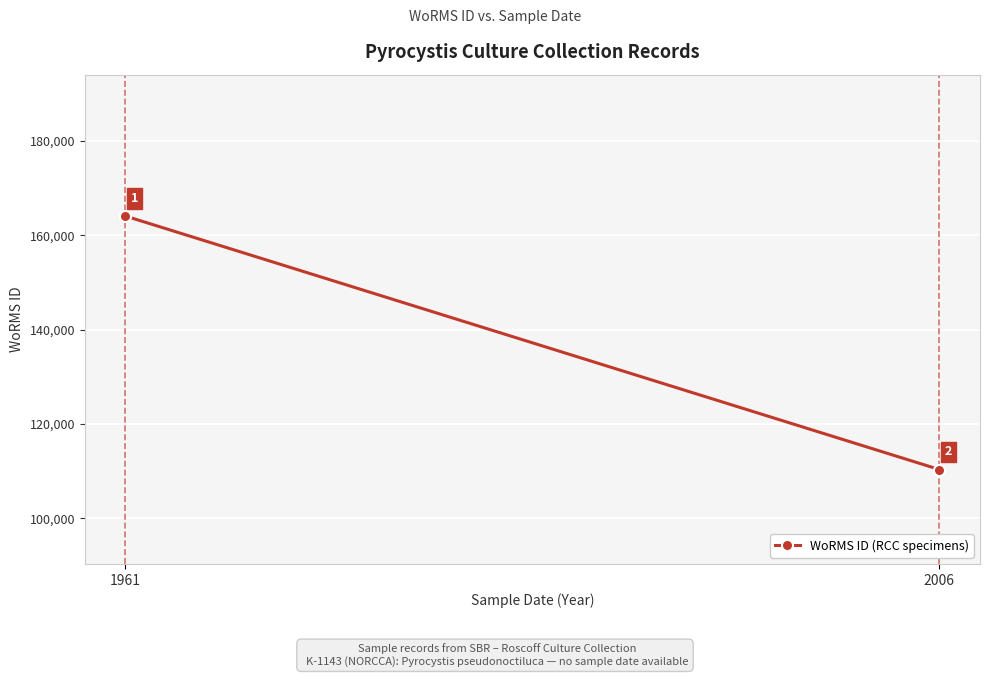

What is the maximum value shown in the chart?

164053